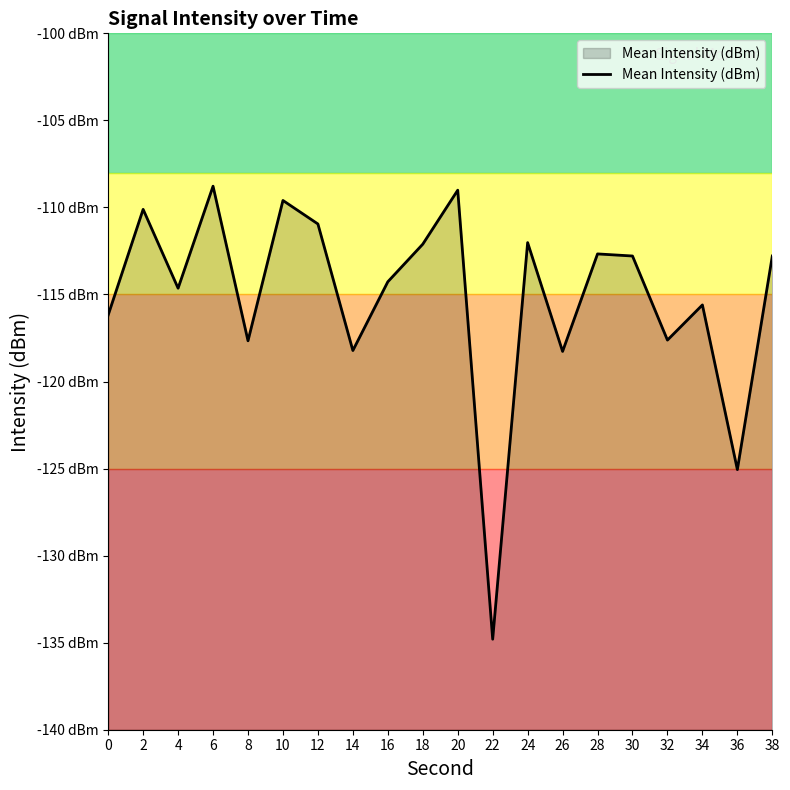

At which category does the chart reach its peak across all series?

6